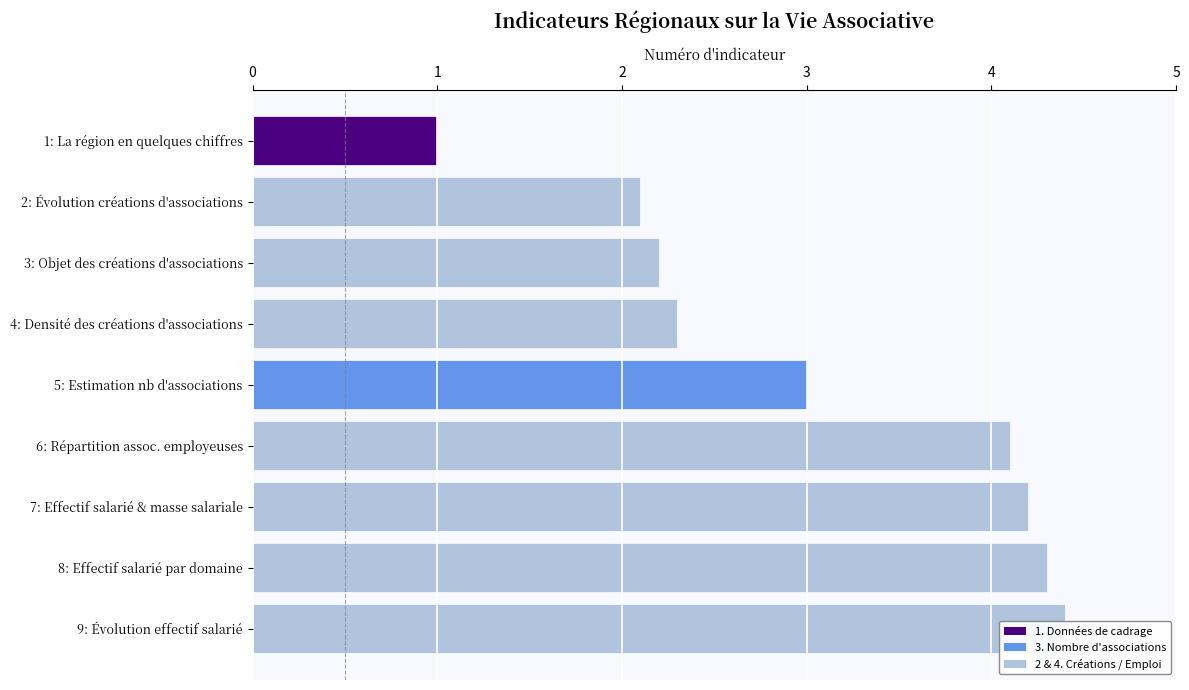

Reading left to right, what are all the values shown in this chart?

1.0	2.1	2.2	2.3	3.0	4.1	4.2	4.3	4.4